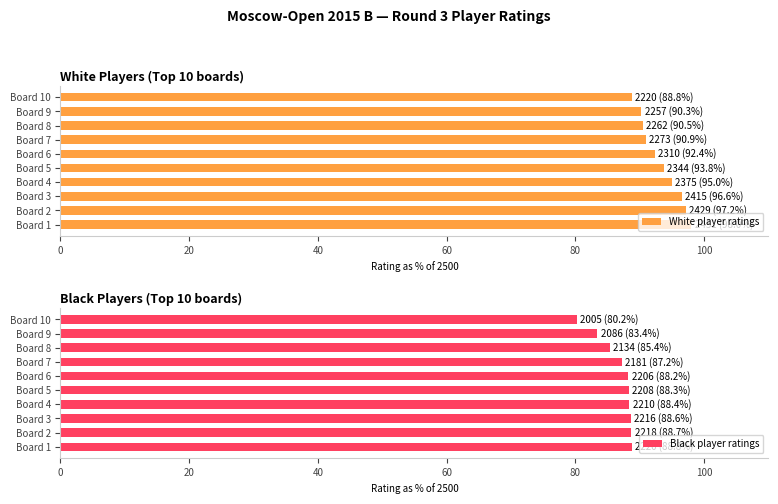

What is the difference between the maximum and minimum values in the White player ratings series?

9.2